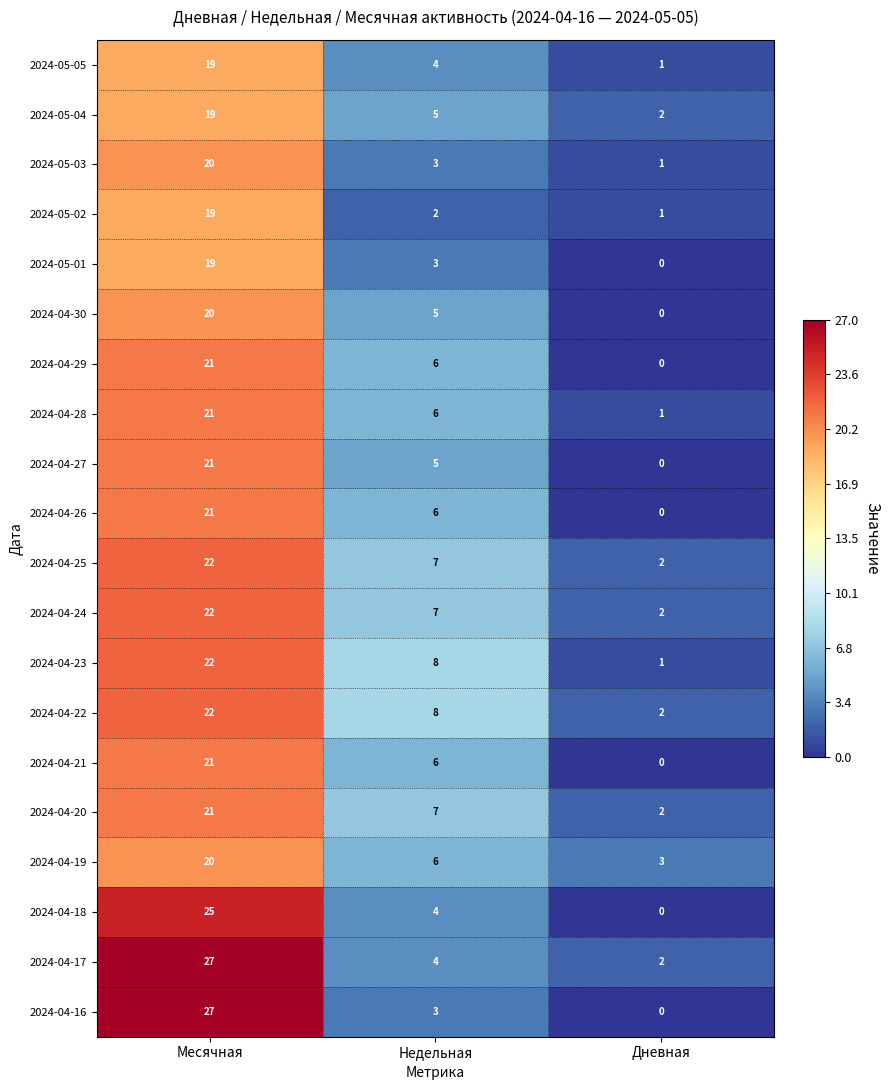

What is the maximum value for 2024-05-05?

19